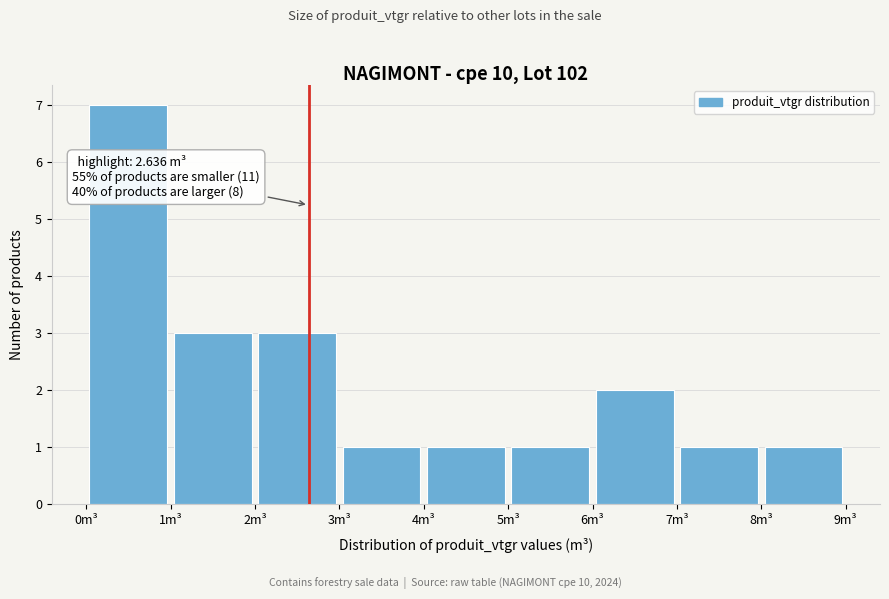

Over which range of the x-axis is the bar tallest?

0 to 1